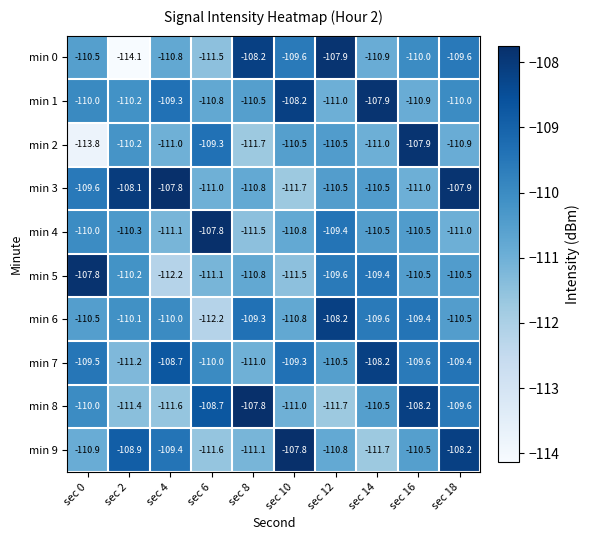

What is the sum of the min 0 values at sec 12 and sec 4?

-218.7